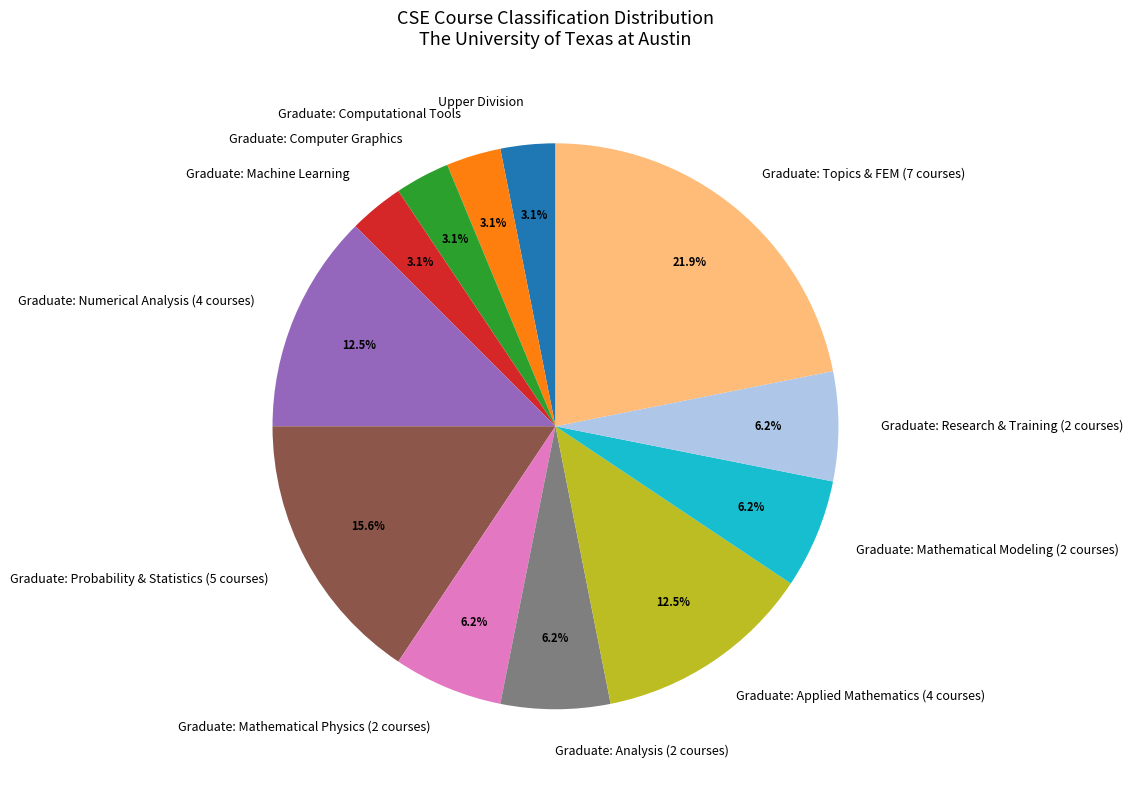

Which category has the biggest portion of the pie?

Graduate: Topics & FEM (7 courses)